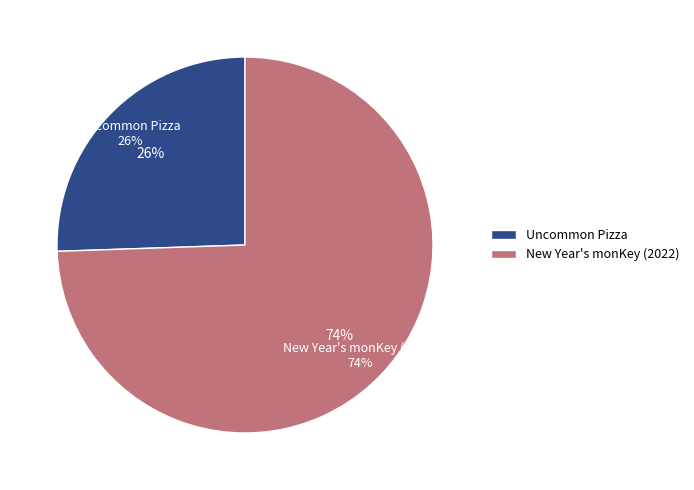

Which category has the biggest portion of the pie?

New Year's monKey (2022)